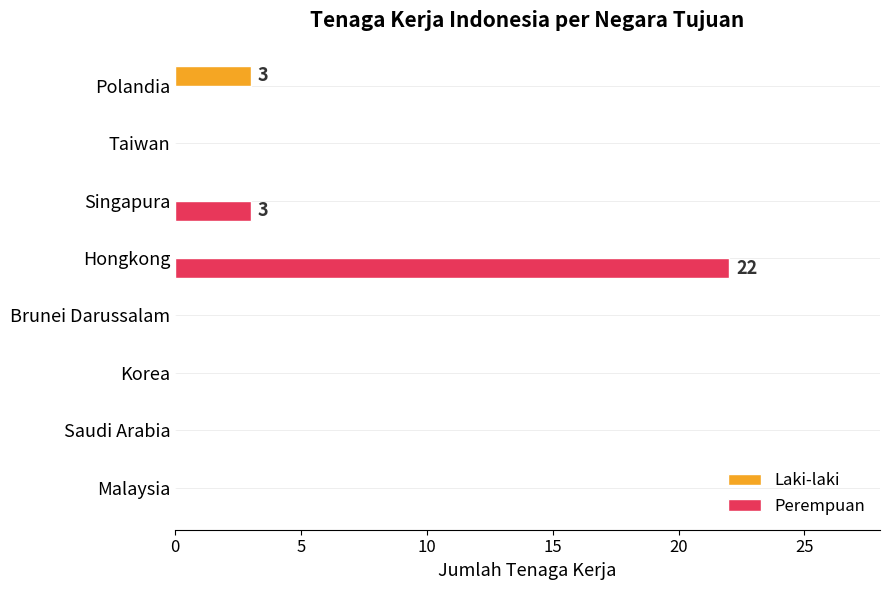

The Laki-laki series shows 0 at Singapura. True or false?

True